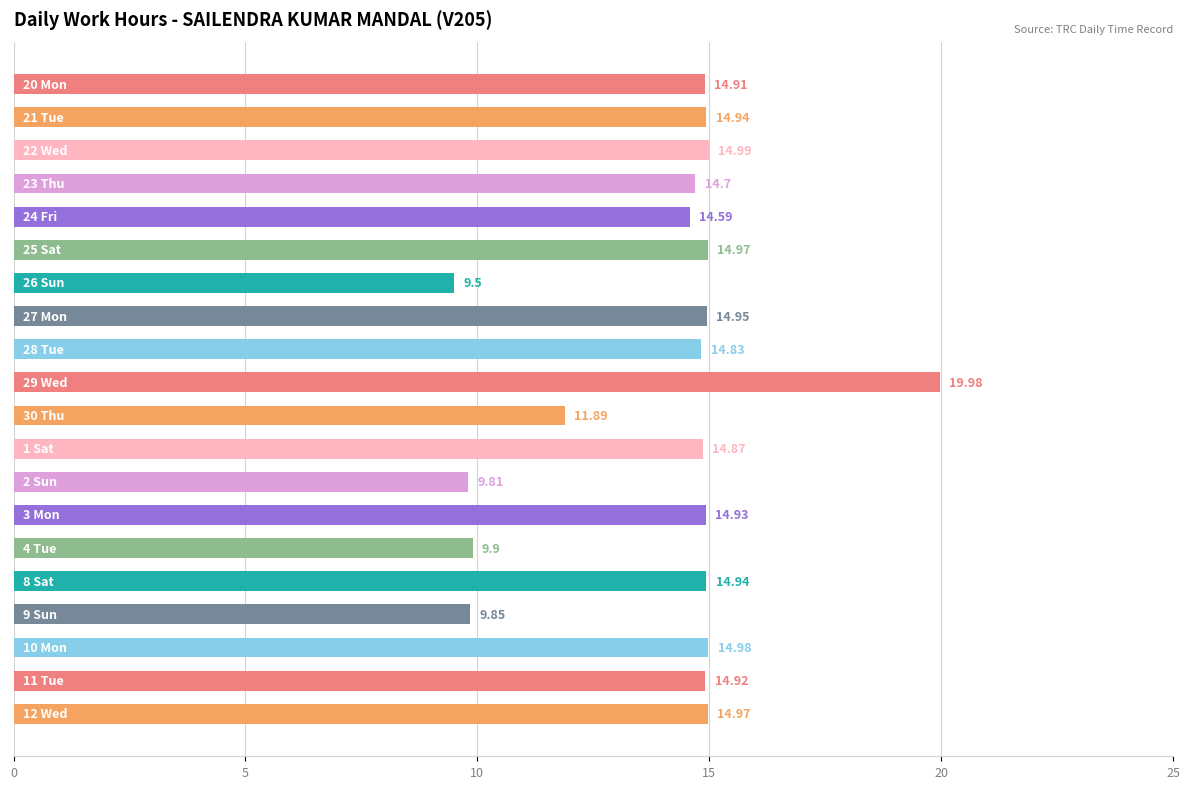

What is the average value?

14.0